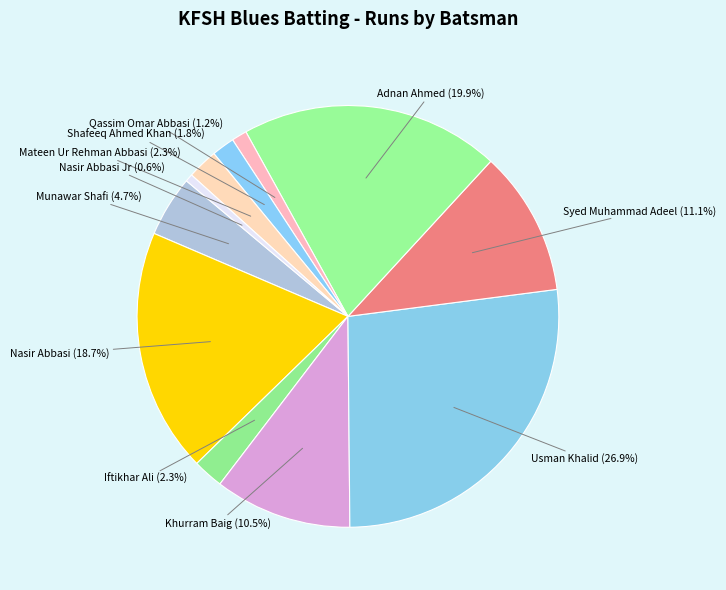

Does any single category account for the majority?

No